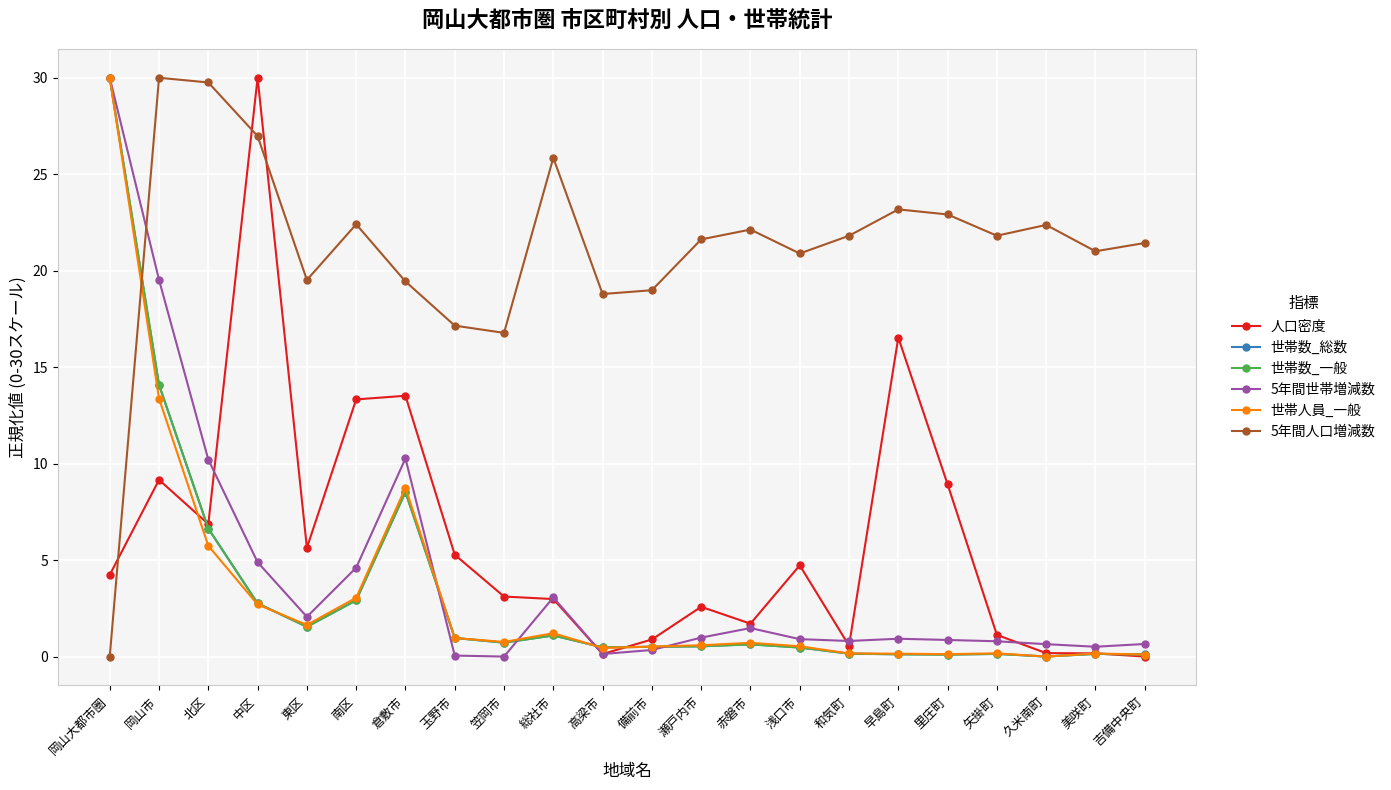

How many lines are shown in the chart?

6